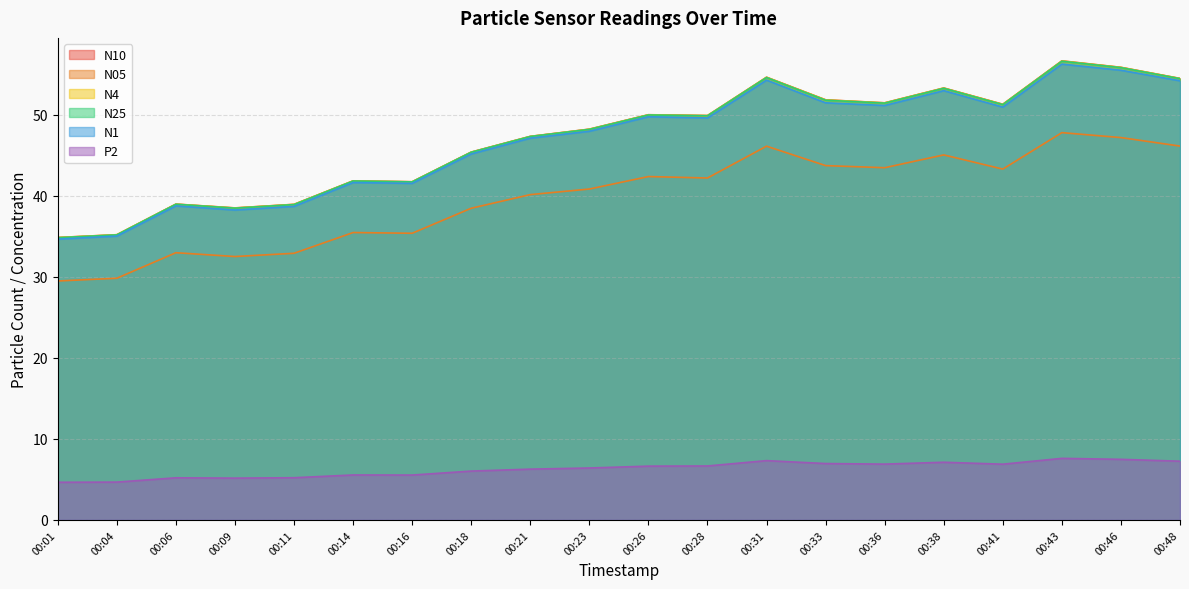

What is the difference between the second highest and second lowest values in the N10 series?

20.7